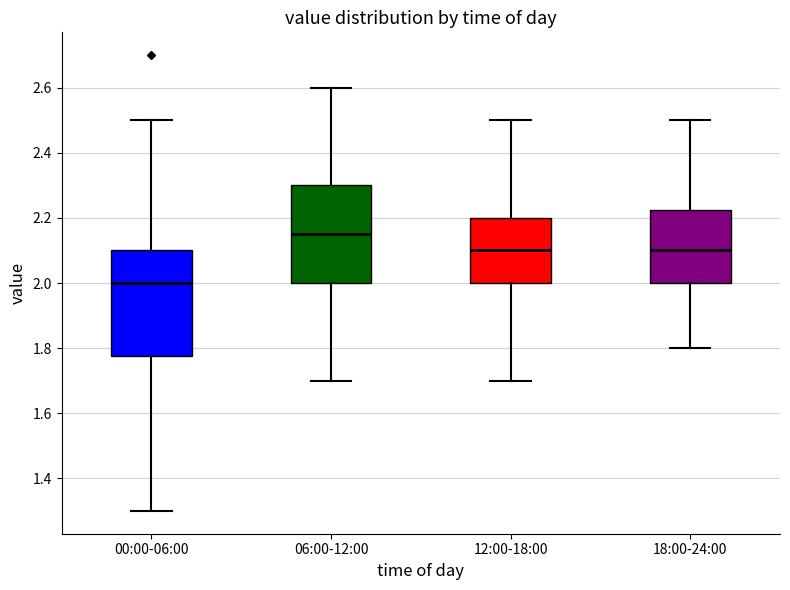

Which box has the lowest median line?

00:00-06:00